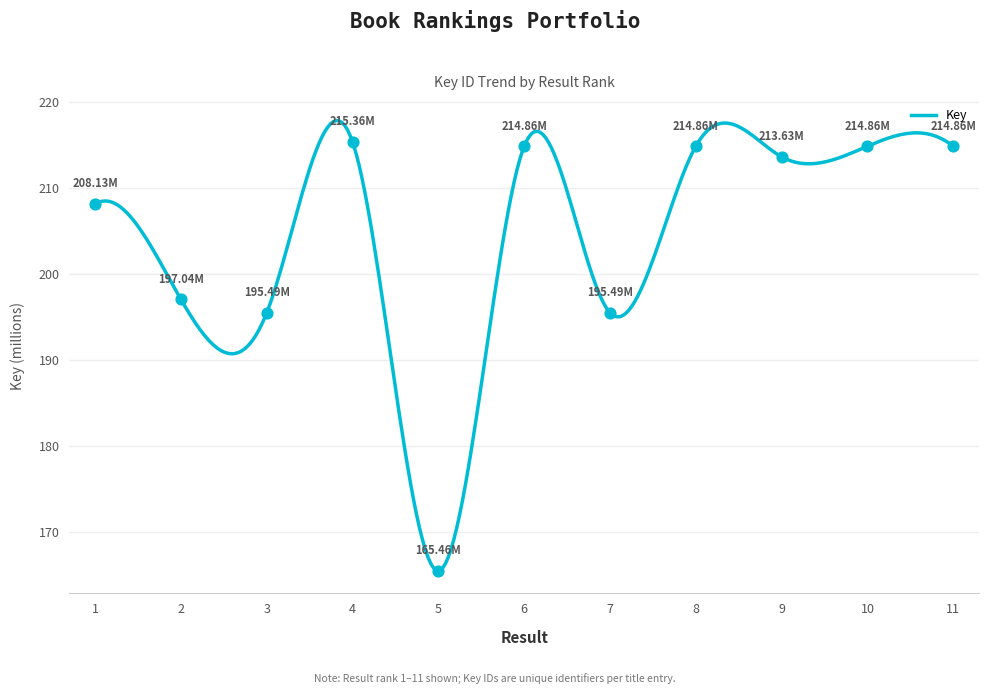

Which has a higher value, 6 or 9?

6